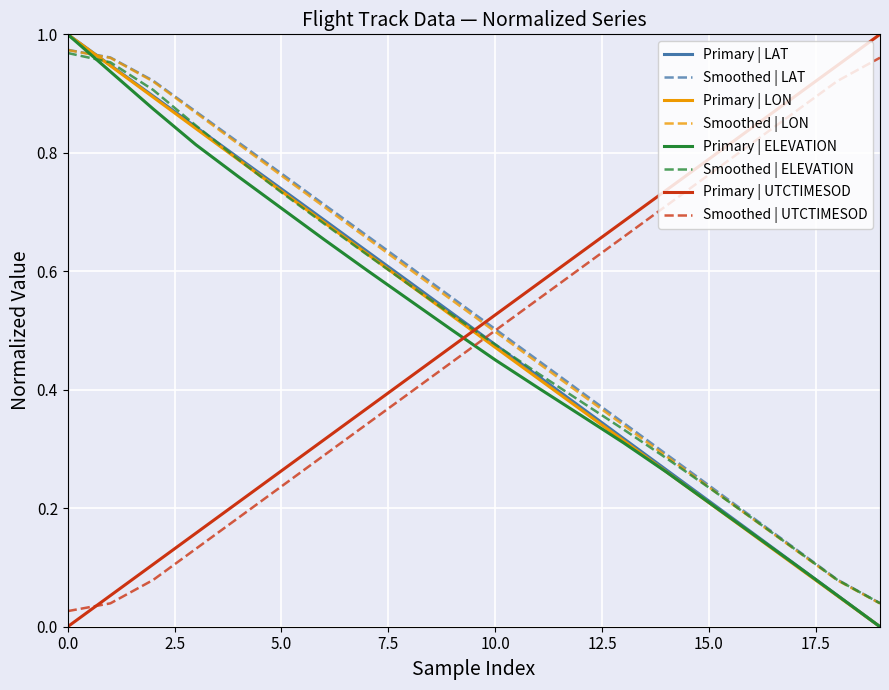

Which series ends up on top after the final intersection of Primary | LON and Primary | UTCTIMESOD?

Primary | UTCTIMESOD